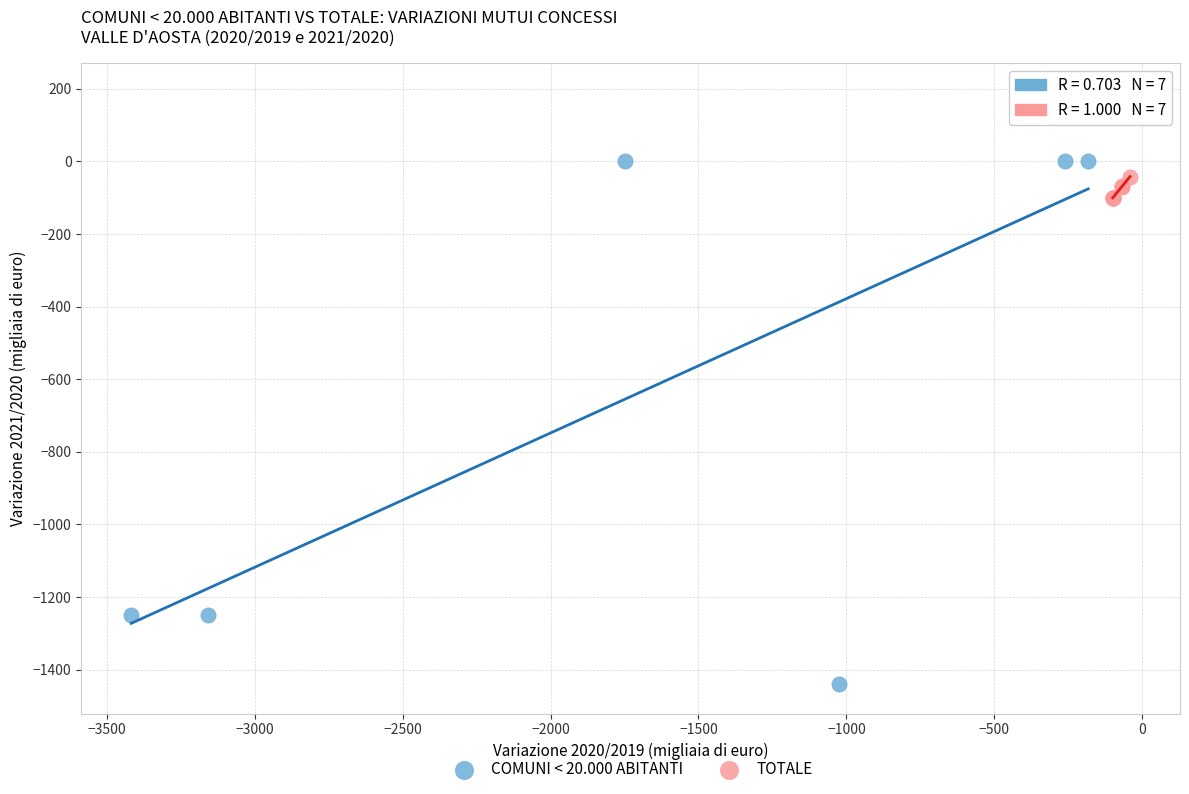

Which series has the largest Y range (max minus min)?

COMUNI < 20.000 ABITANTI